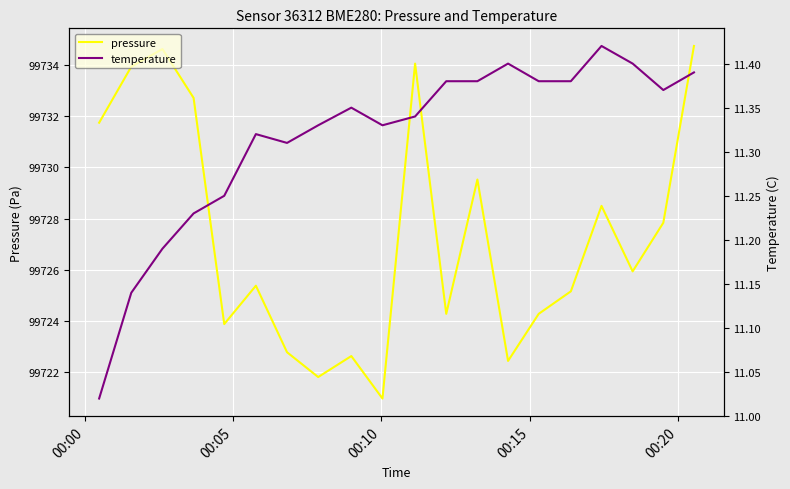

What is the maximum value for pressure?

99734.8